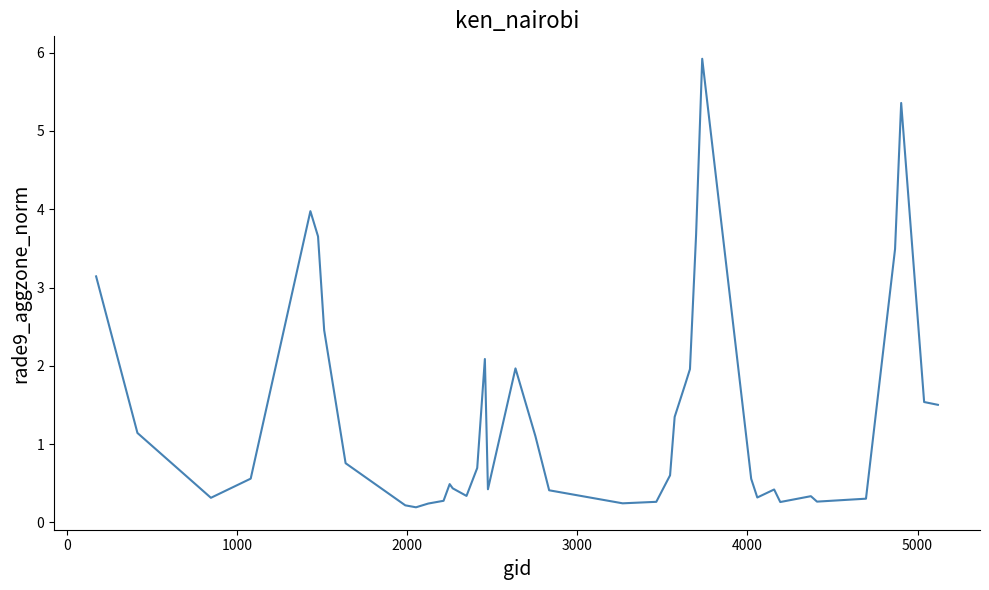

What is the difference between the maximum and minimum values?

5.7